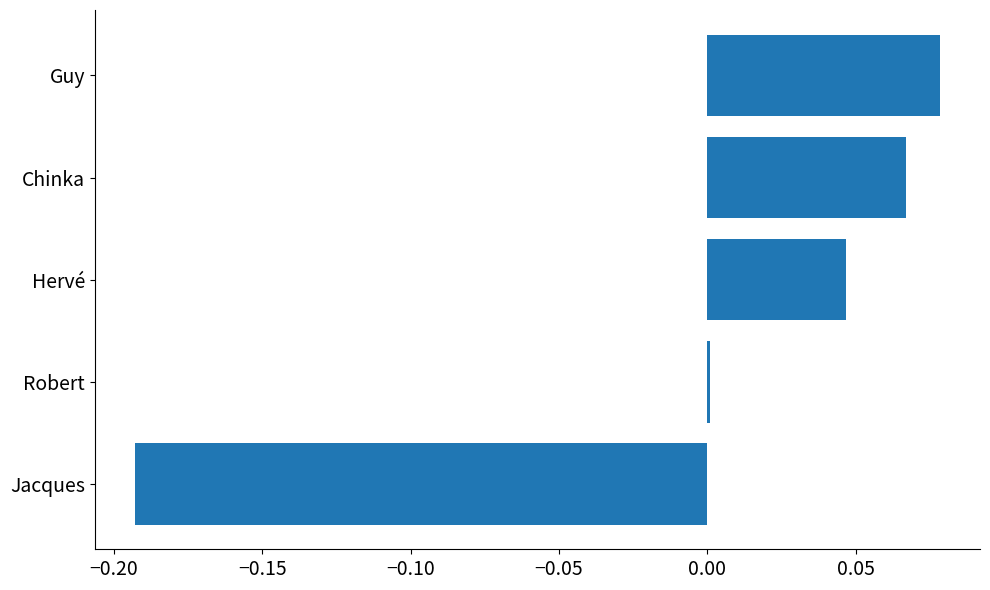

How many data points does each series have?

5